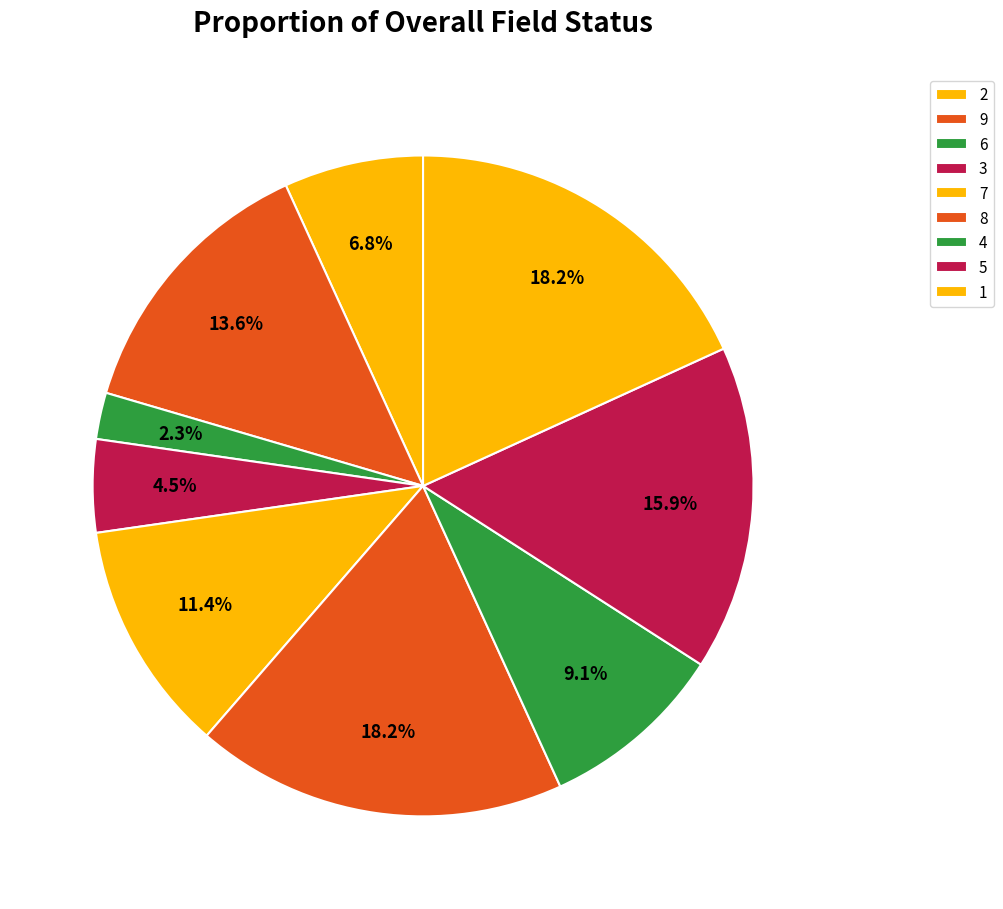

Does 2 account for over 50% of the chart?

No